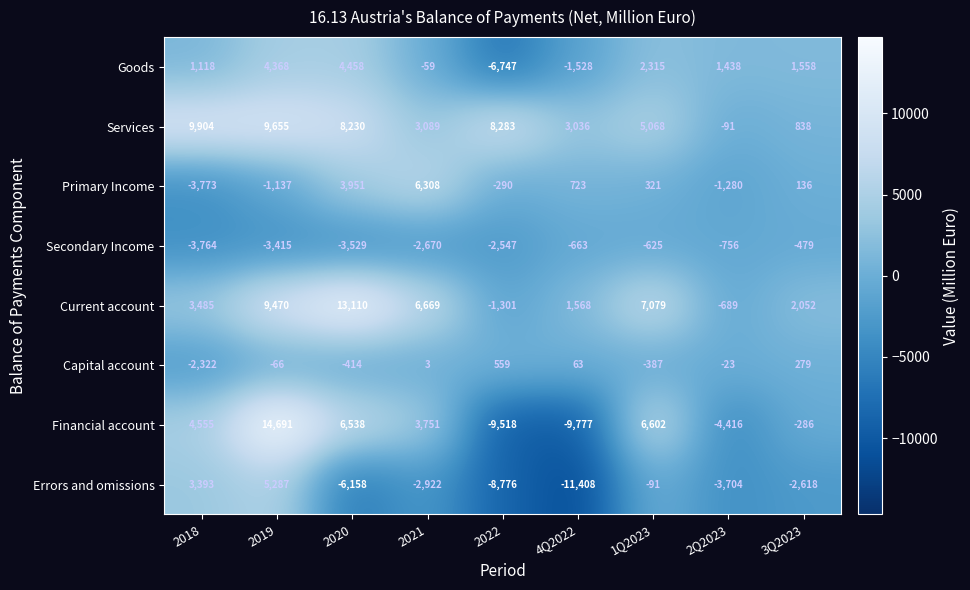

At which category does the chart reach its peak across all series?

2019